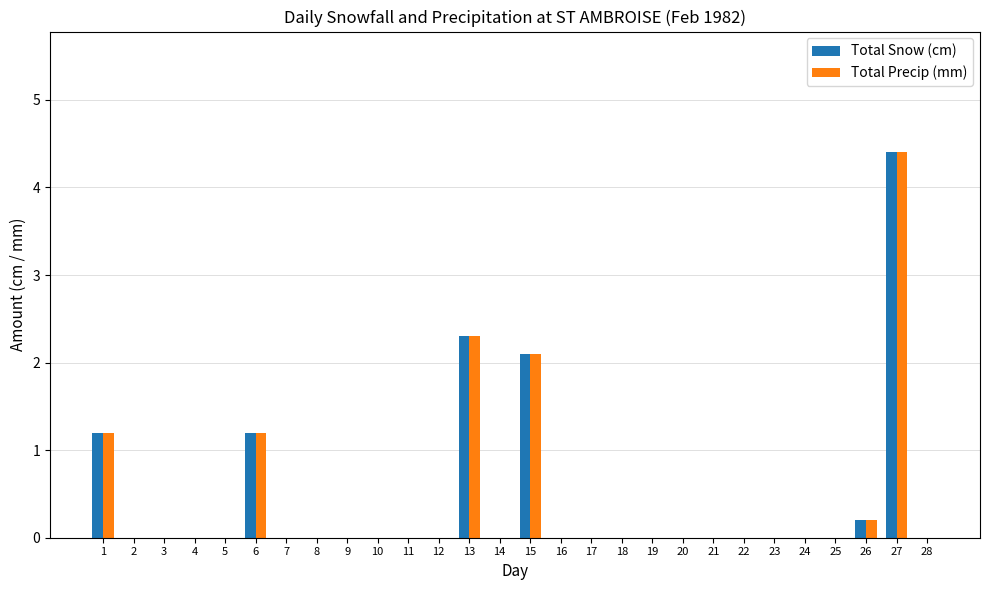

What is the maximum value shown in the chart?

4.4